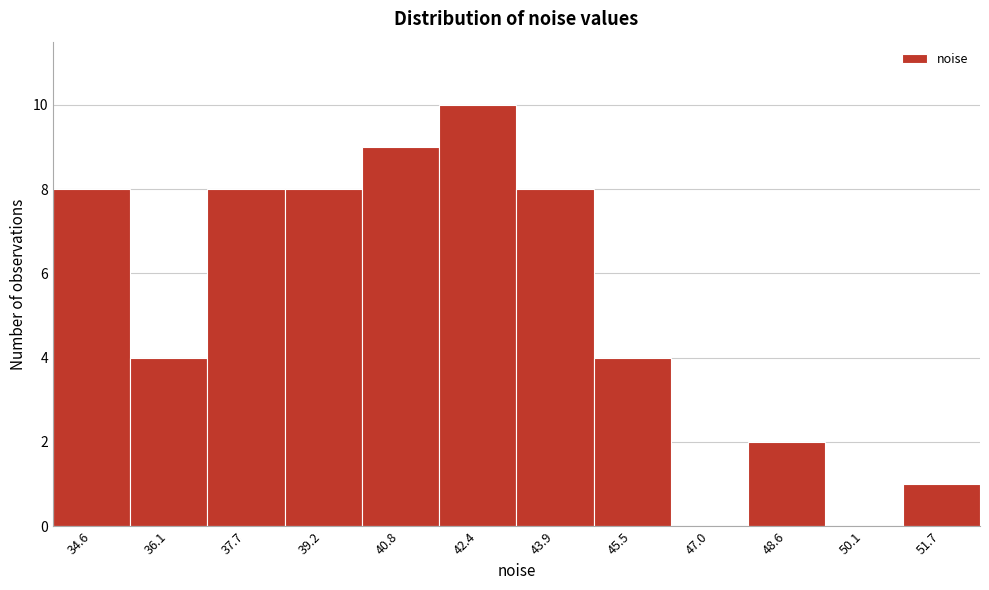

Reading right to left, extract all data points from this chart.

51.7=1	50.1=0	48.6=2	47.0=0	45.5=4	43.9=8	42.4=10	40.8=9	39.2=8	37.7=8	36.1=4	34.6=8